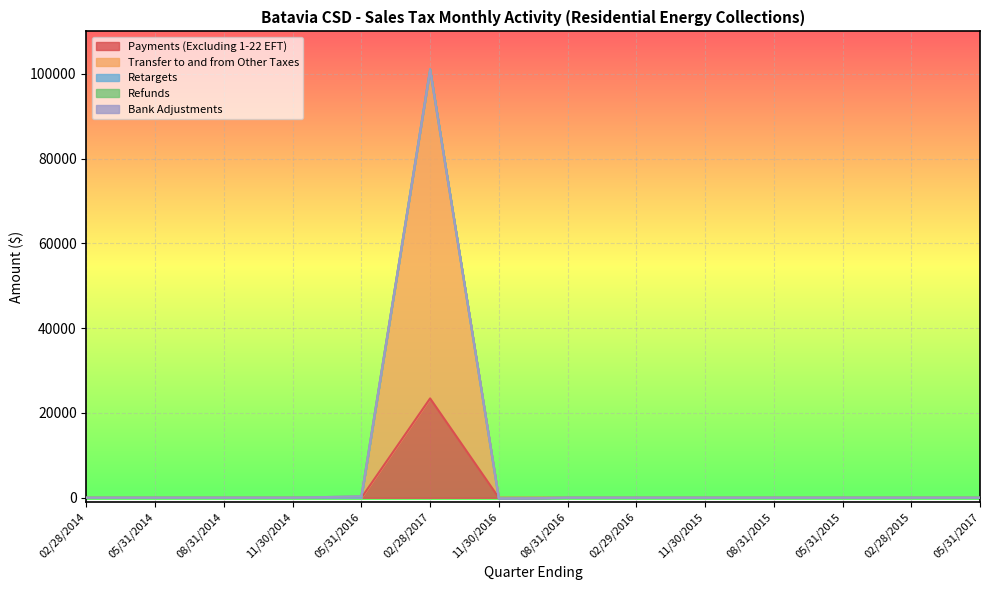

At which category does the chart reach its peak across all series?

02/28/2017